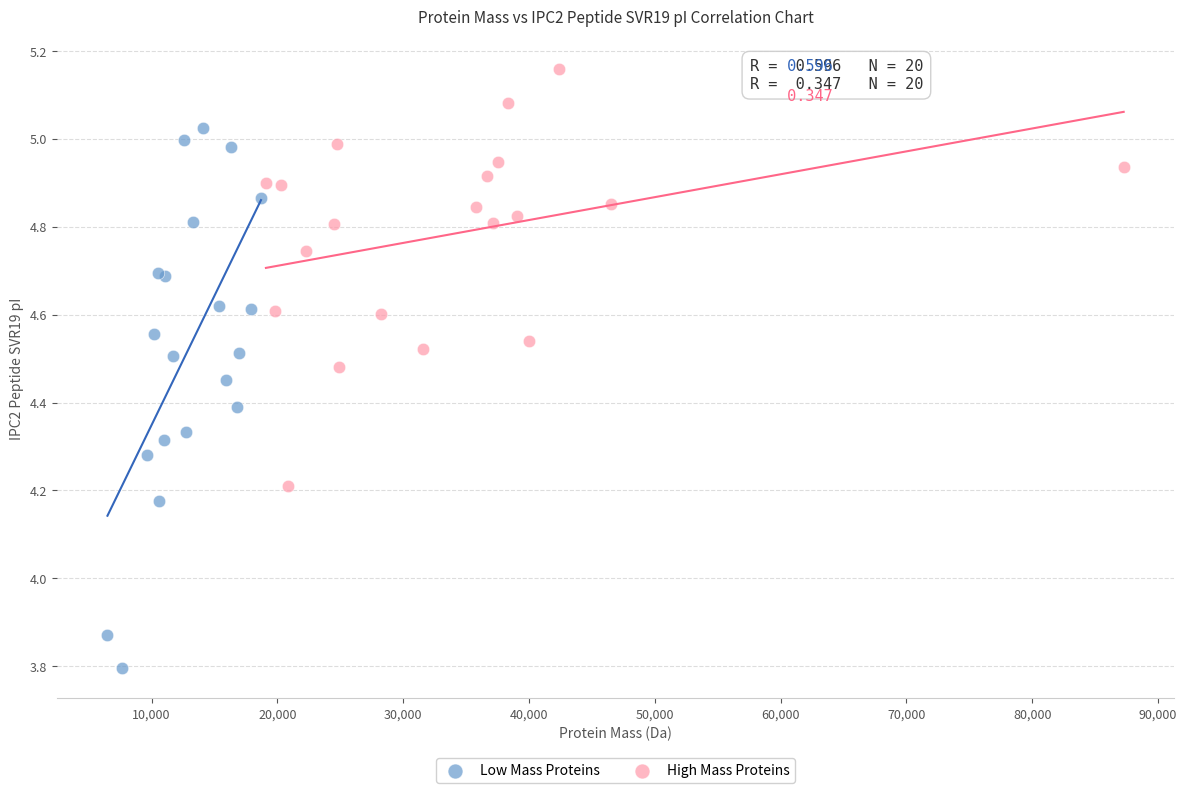

Which series contains the highest Y value?

High Mass Proteins